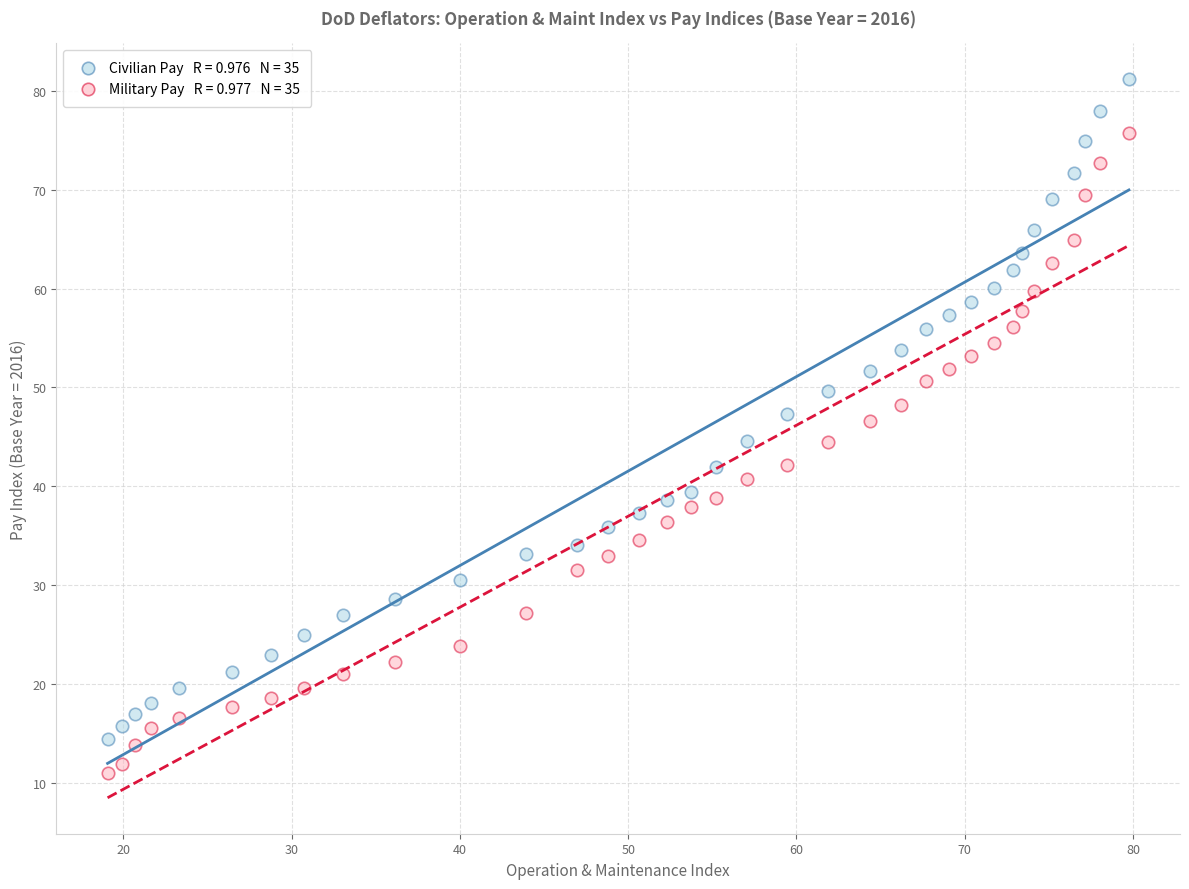

Across all data points, what is the range of X values (max minus min)?

60.7